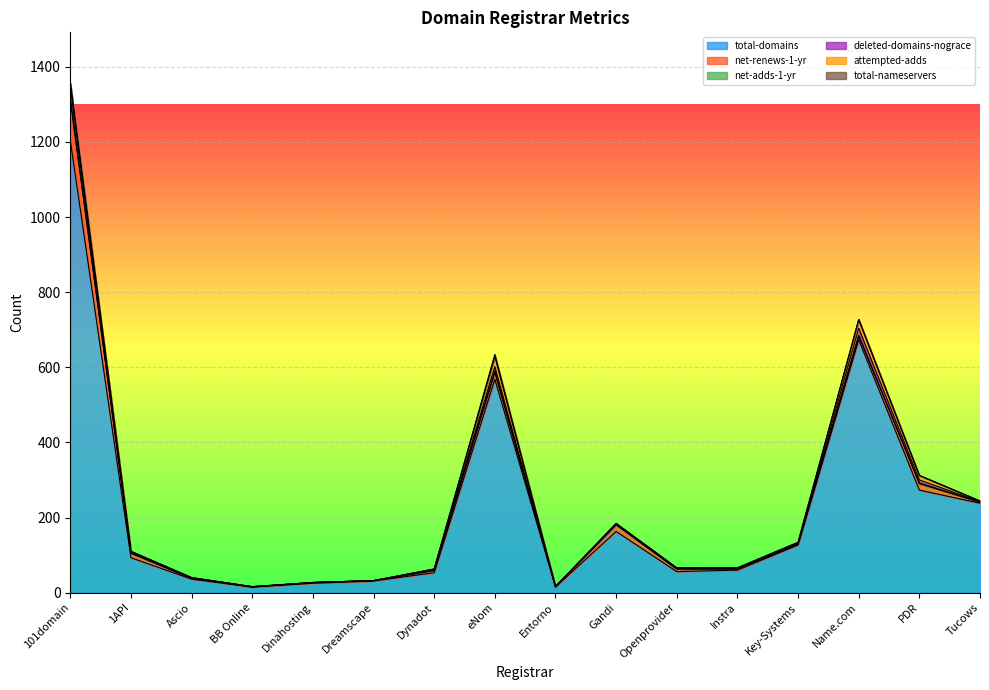

List the series in order of their peak value, lowest first.

total-nameservers, net-adds-1-yr, attempted-adds, deleted-domains-nograce, net-renews-1-yr, total-domains